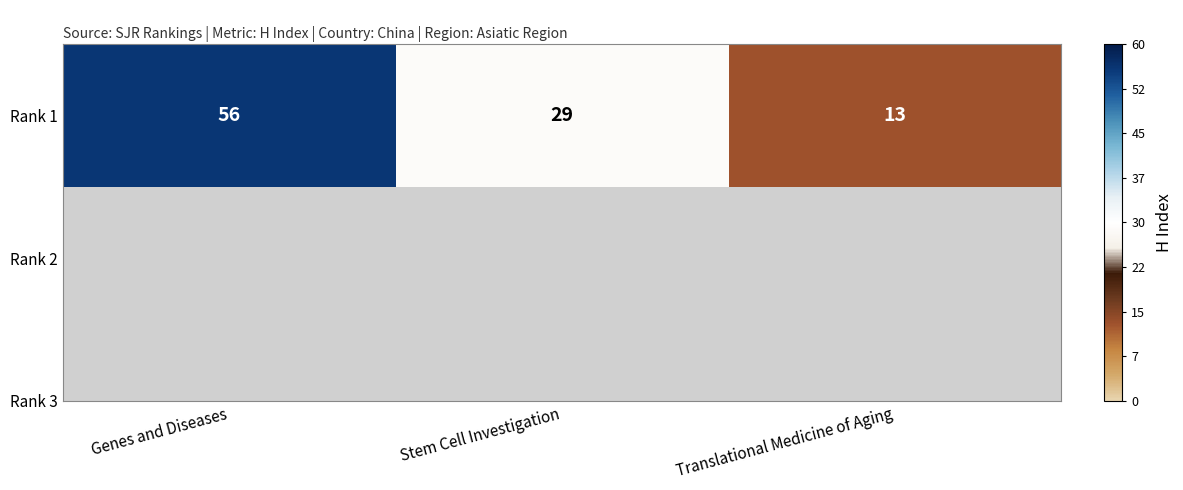

Rank the categories by value from lowest to highest.

Translational Medicine of Aging, Stem Cell Investigation, Genes and Diseases